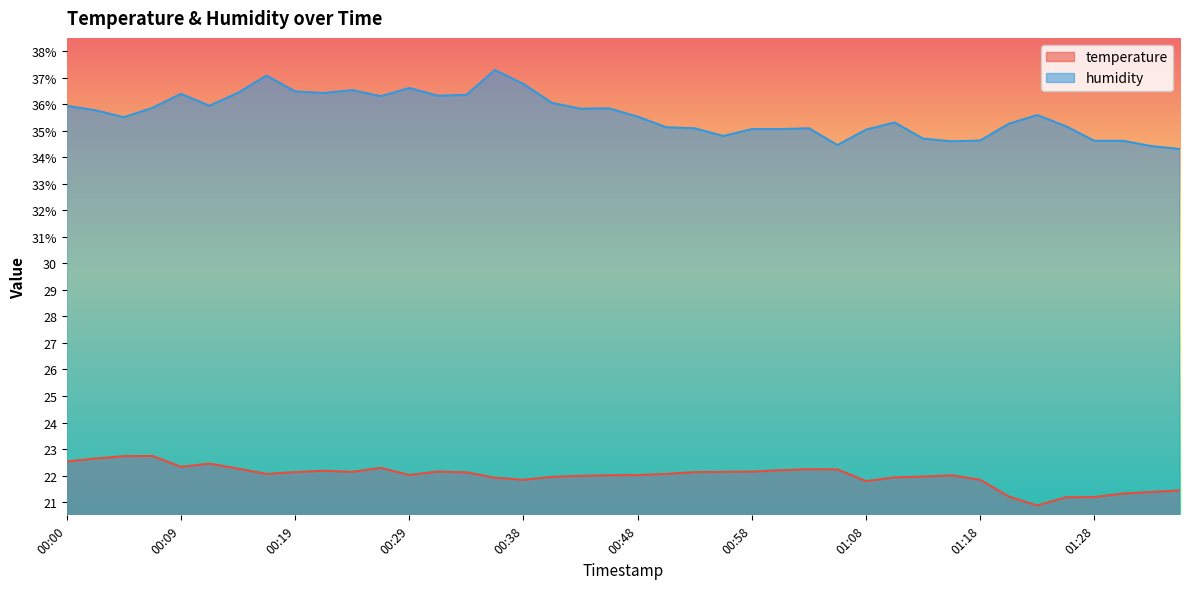

The value of temperature at 01:23 is 6.6. True or false?

False